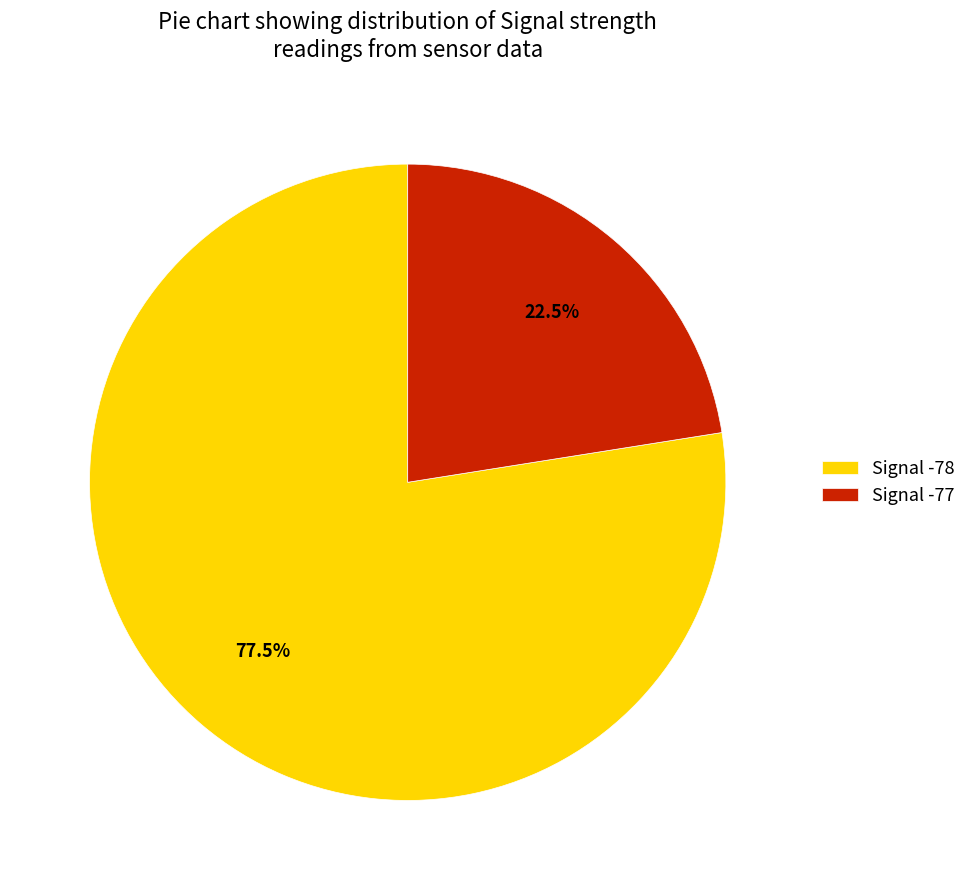

What is the total percentage of Signal -77 and Signal -78?

100.0%